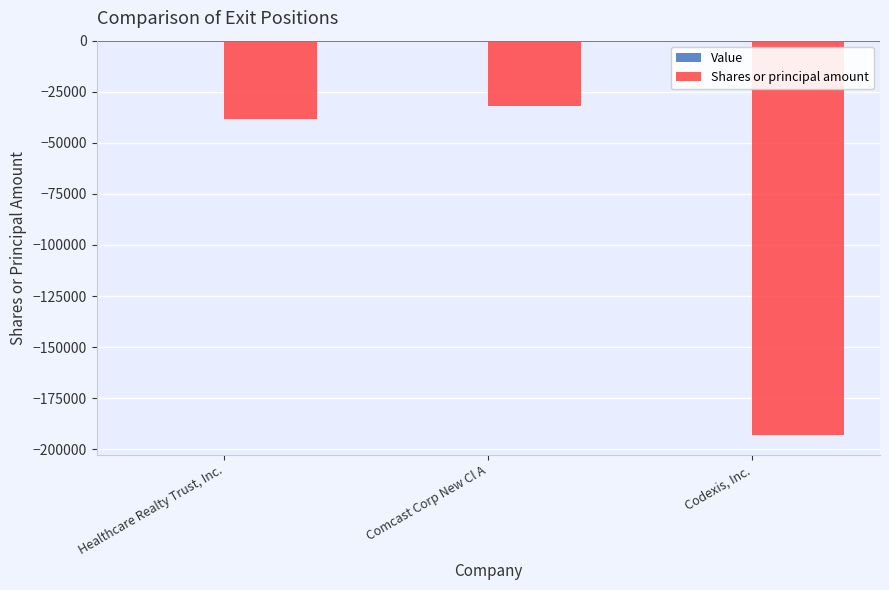

Which has a higher value, Healthcare Realty Trust, Inc. or Codexis, Inc.?

Healthcare Realty Trust, Inc.